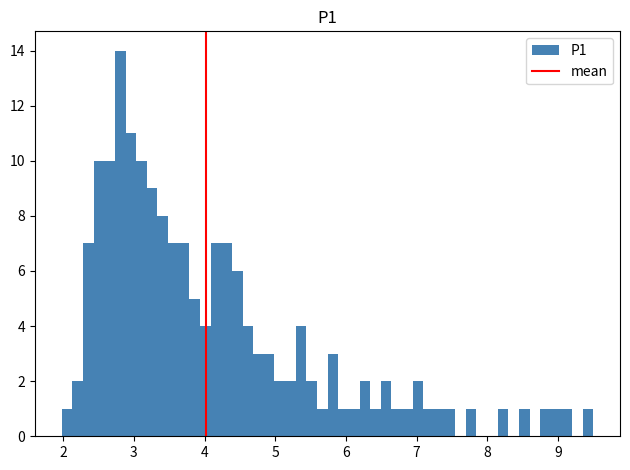

Around what value on the x-axis is the tallest bar? Give the approximate position of its centre, as read against the axis.

2.8